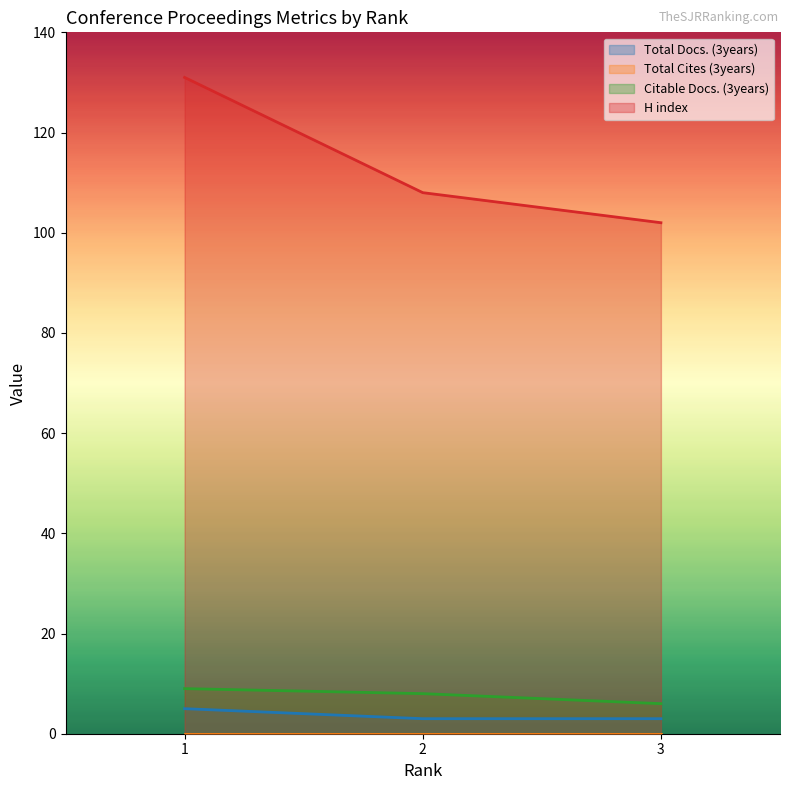

List the labels in order of H index value, largest first.

1, 2, 3